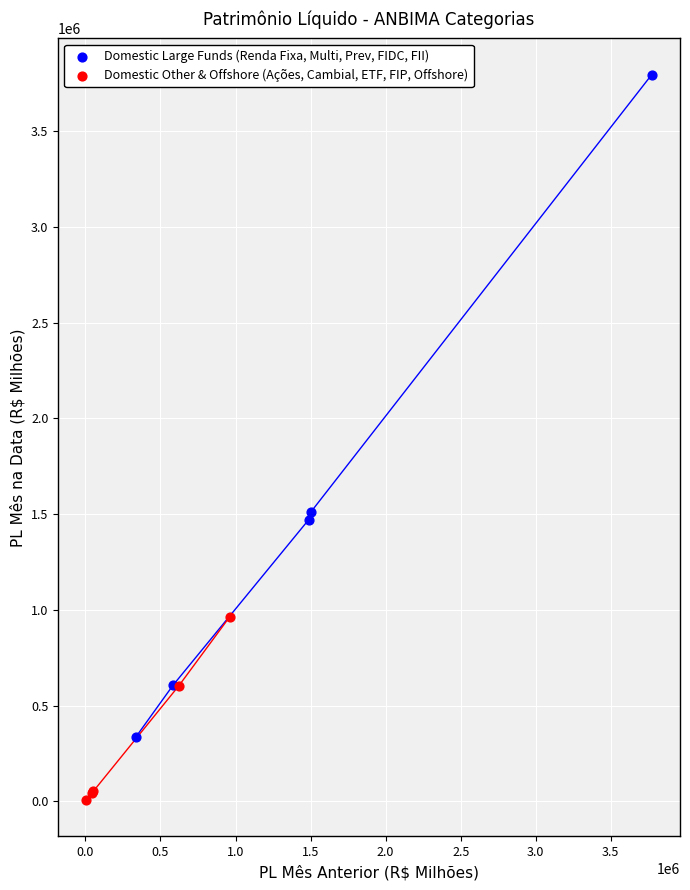

Which series has the widest spread of Y values?

Domestic Large Funds (Renda Fixa, Multi, Prev, FIDC, FII)